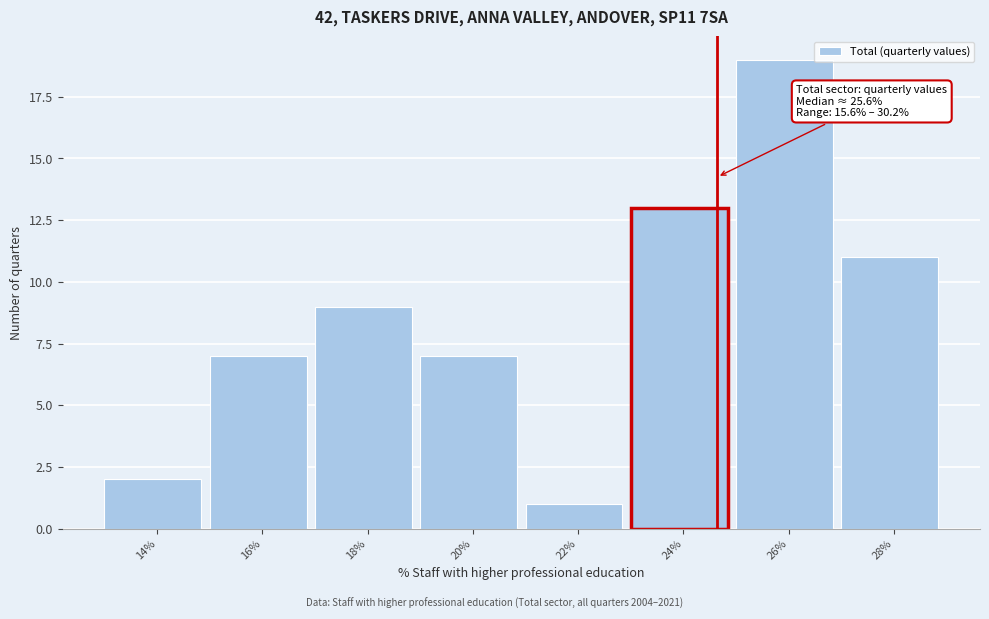

Reading left to right, list all the values displayed in this chart.

14%=2	16%=7	18%=9	20%=7	22%=1	24%=13	26%=19	28%=11